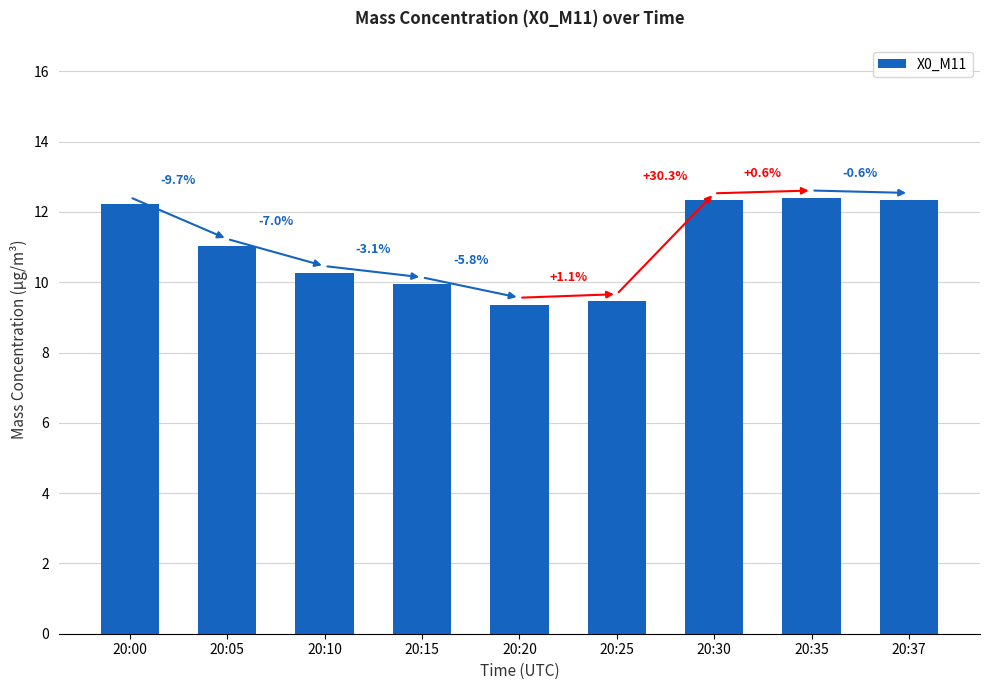

How many bars are there in total?

9